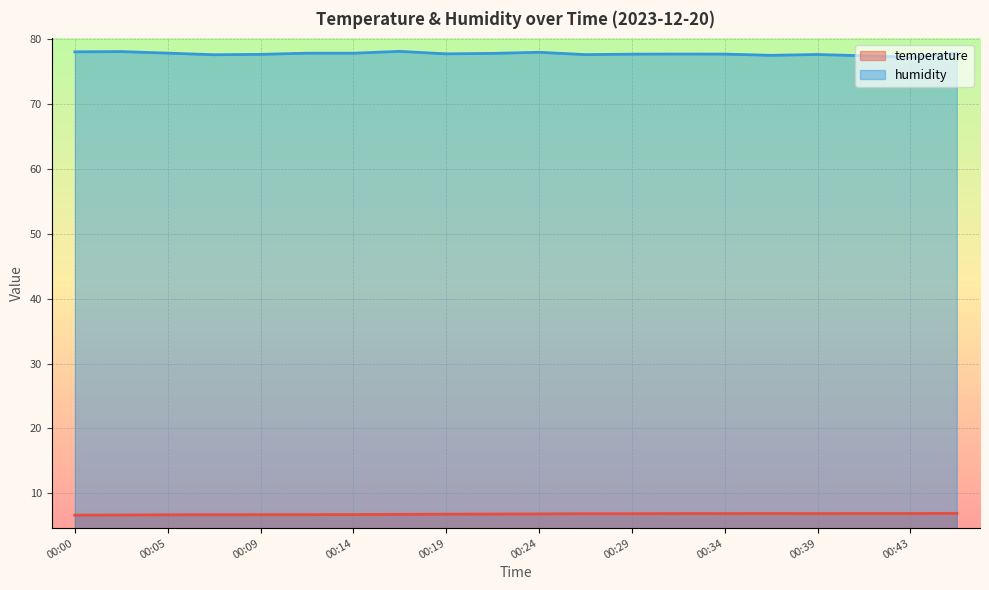

Reading left to right, what are all the values shown in this chart?

temperature: 00:00=6.6	00:02=6.7	00:05=6.7	00:07=6.7	00:09=6.7	00:12=6.7	00:14=6.7	00:17=6.8	00:19=6.8	00:22=6.8	00:24=6.8	00:26=6.8	00:29=6.8	00:31=6.9	00:34=6.9	00:36=6.9	00:39=6.9	00:41=6.9	00:43=6.9	00:46=6.9
humidity: 00:00=78.1	00:02=78.1	00:05=77.9	00:07=77.6	00:09=77.7	00:12=77.9	00:14=77.9	00:17=78.2	00:19=77.8	00:22=77.8	00:24=78.0	00:26=77.7	00:29=77.7	00:31=77.7	00:34=77.7	00:36=77.5	00:39=77.7	00:41=77.5	00:43=77.2	00:46=77.9